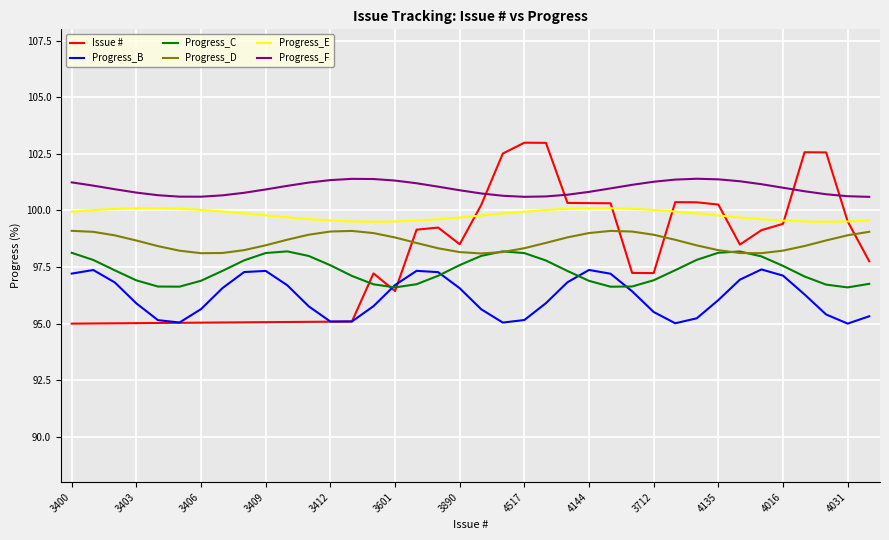

Does the chart have visible grid lines?

Yes